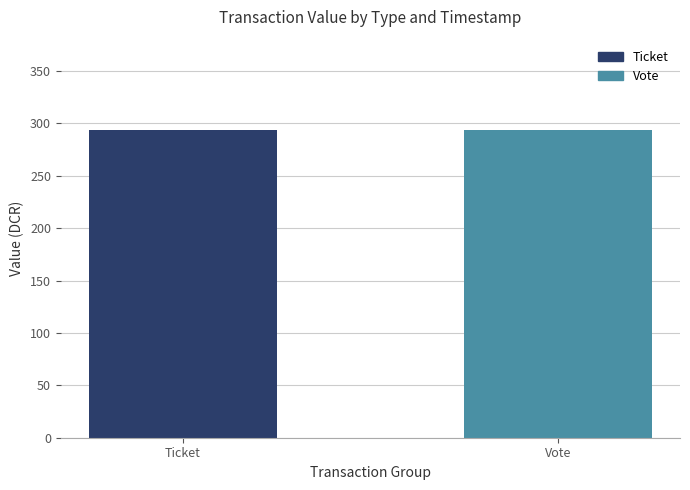

Which series has the largest range (max minus min)?

Vote